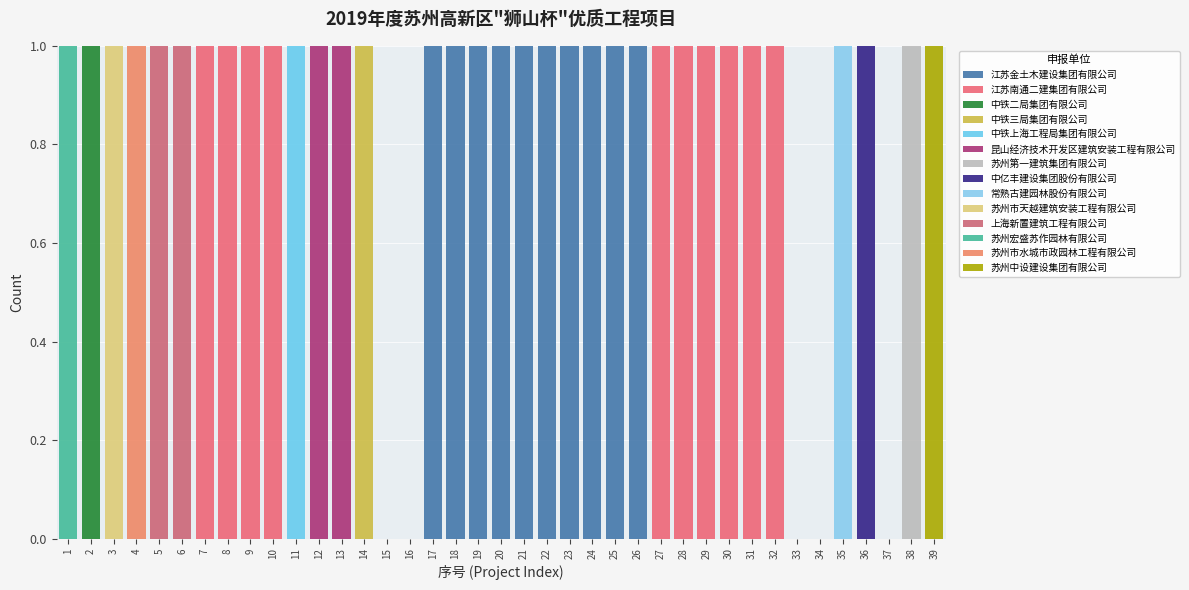

Reading left to right, transcribe this chart: for each stacked bar, give the range it covers on the x-axis and its total height. The values are not printed on the chart, so give them approximately, as read against the axis.

0.5 to 1.5: 1
1.5 to 2.5: 1
2.5 to 3.5: 1
3.5 to 4.5: 1
4.5 to 5.5: 1
5.5 to 6.5: 1
6.5 to 7.5: 1
7.5 to 8.5: 1
8.5 to 9.5: 1
9.5 to 10.5: 1
10.5 to 11.5: 1
11.5 to 12.5: 1
12.5 to 13.5: 1
13.5 to 14.5: 1
14.5 to 15.5: 0
15.5 to 16.5: 0
16.5 to 17.5: 1
17.5 to 18.5: 1
18.5 to 19.5: 1
19.5 to 20.5: 1
20.5 to 21.5: 1
21.5 to 22.5: 1
22.5 to 23.5: 1
23.5 to 24.5: 1
24.5 to 25.5: 1
25.5 to 26.5: 1
26.5 to 27.5: 1
27.5 to 28.5: 1
28.5 to 29.5: 1
29.5 to 30.5: 1
30.5 to 31.5: 1
31.5 to 32.5: 1
32.5 to 33.5: 0
33.5 to 34.5: 0
34.5 to 35.5: 1
35.5 to 36.5: 1
36.5 to 37.5: 0
37.5 to 38.5: 1
38.5 to 39.5: 1